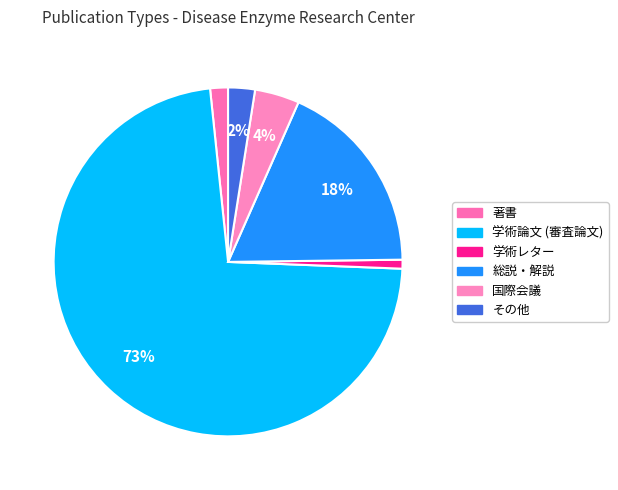

What is the largest slice in the pie chart?

学術論文 (審査論文)